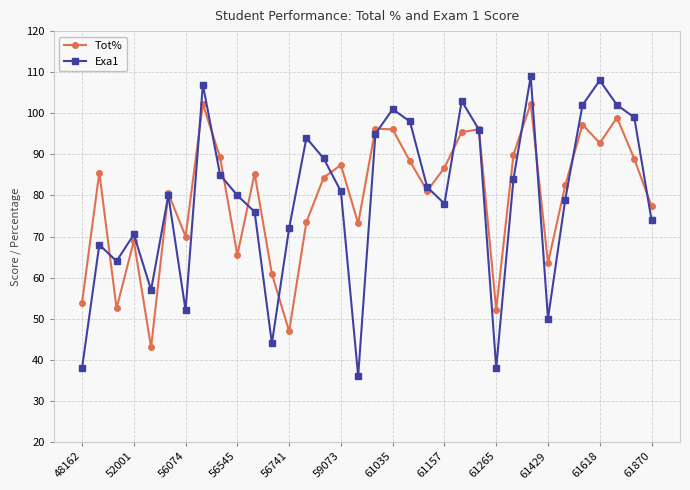

In Tot%, how many points are higher than both neighbors (excluding endpoints)?

11